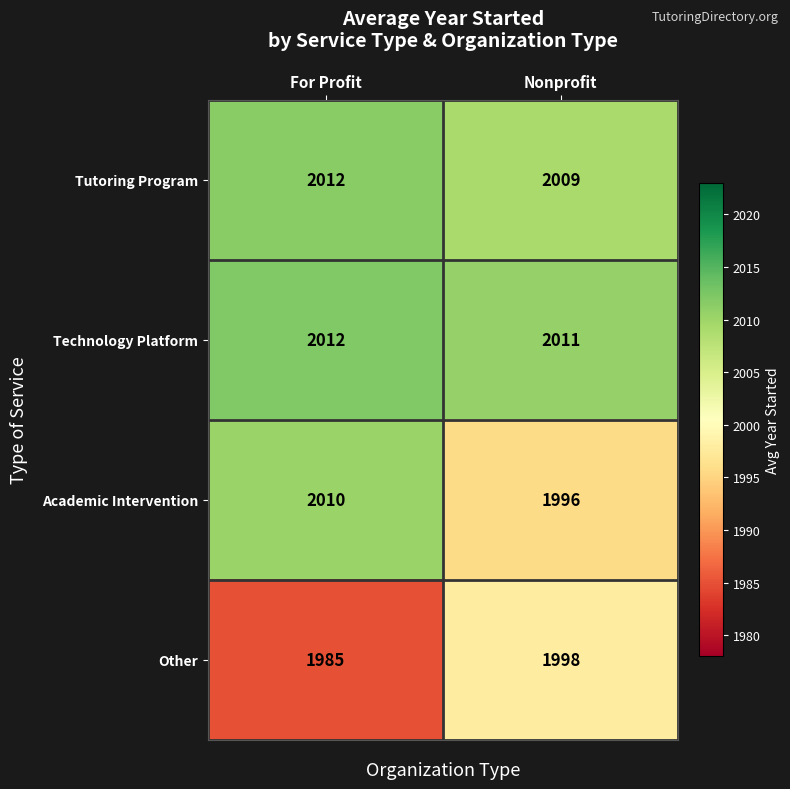

Which series has the largest range (max minus min)?

Academic Intervention